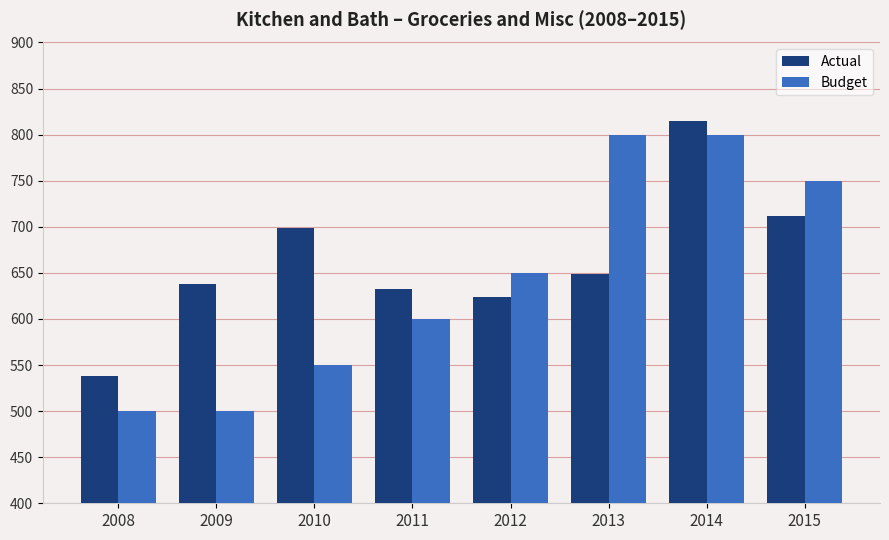

Where is Actual nearest to the value 676?

2010